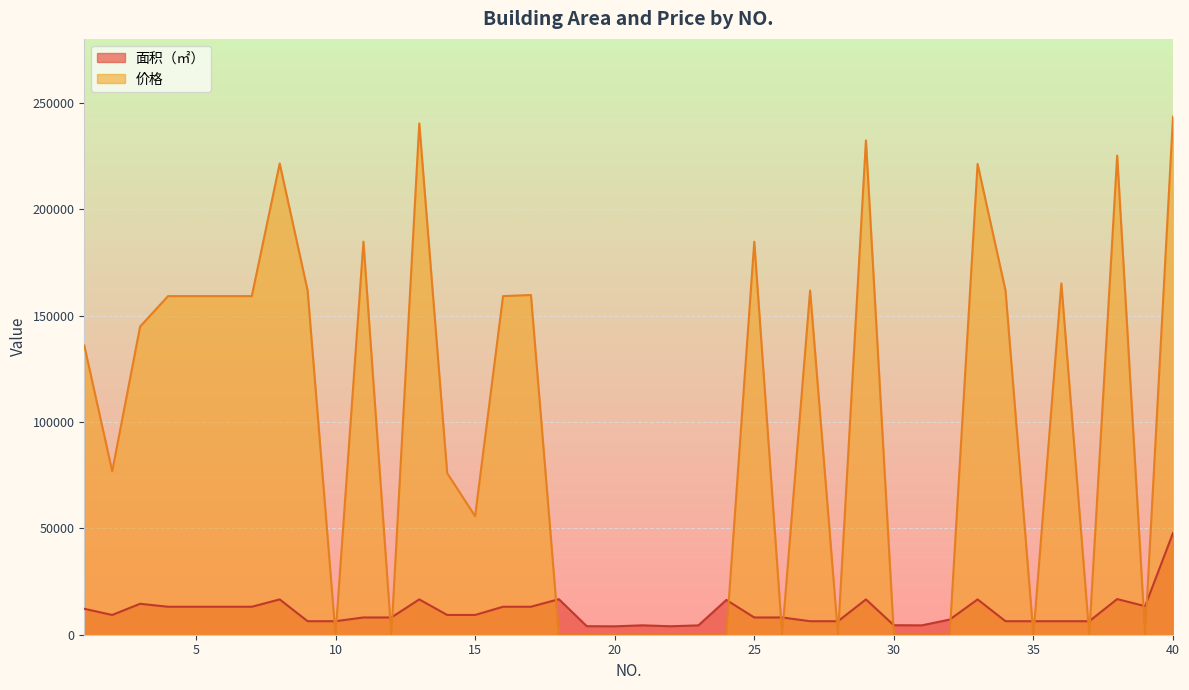

What are all the series names shown in the legend?

面积（㎡）, 价格